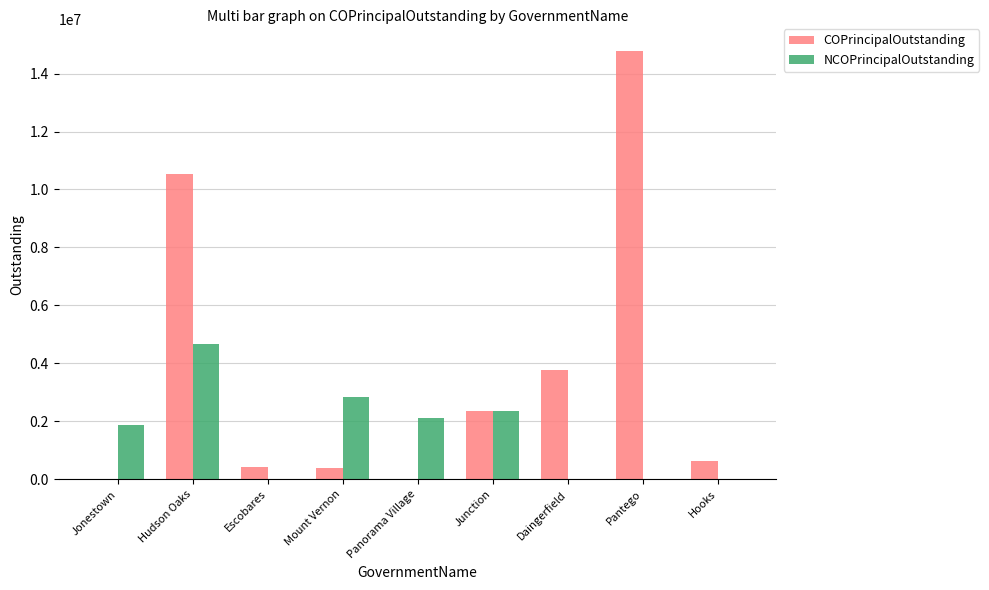

What is the sum of all NCOPrincipalOutstanding values?

13871692